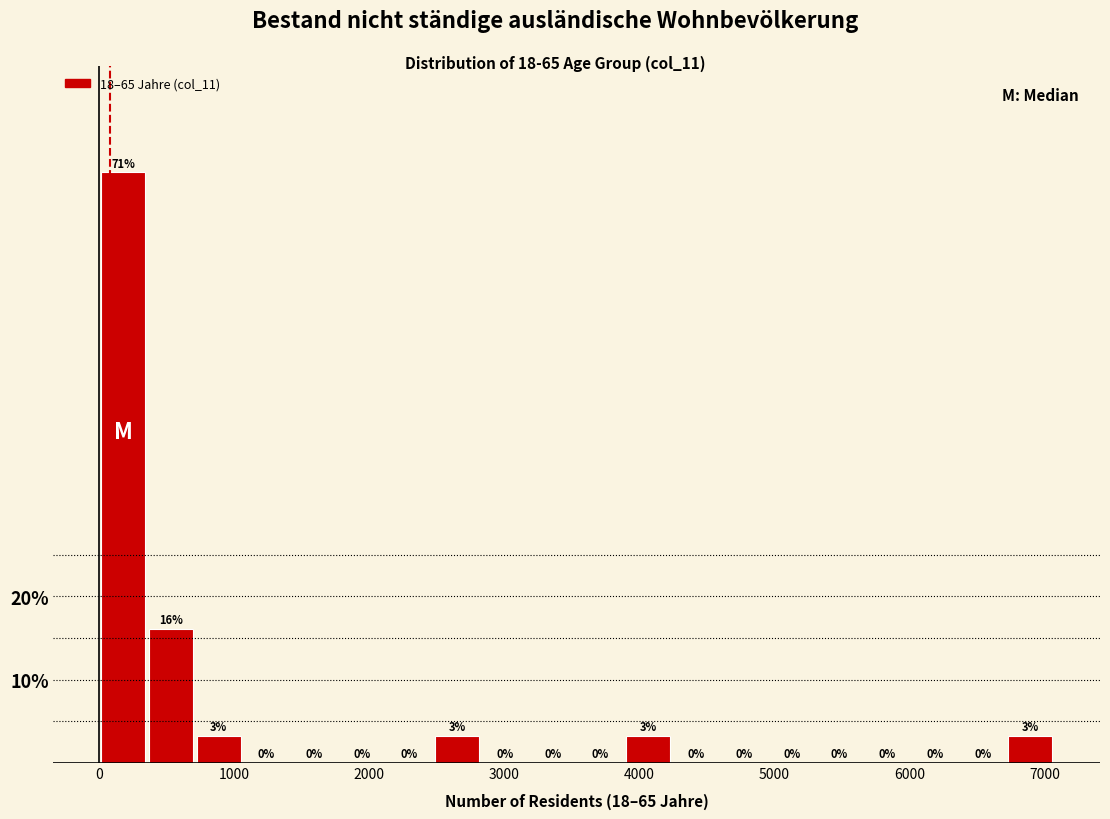

Around what value on the x-axis is the tallest bar? Give the approximate position of its centre, as read against the axis.

200